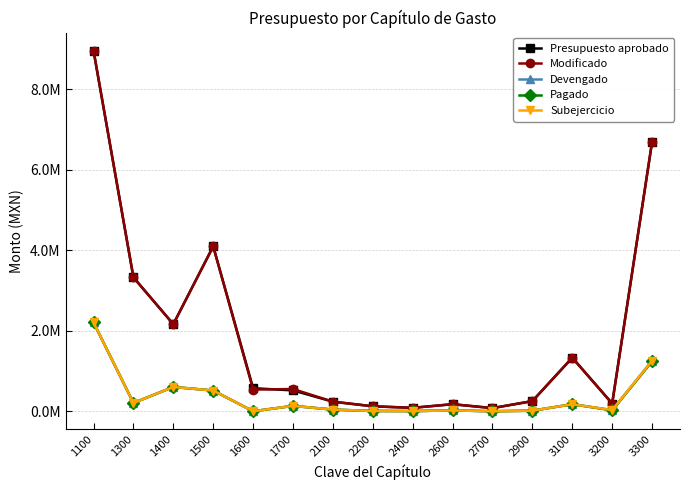

The Pagado series shows 0.0 at 1600. True or false?

True